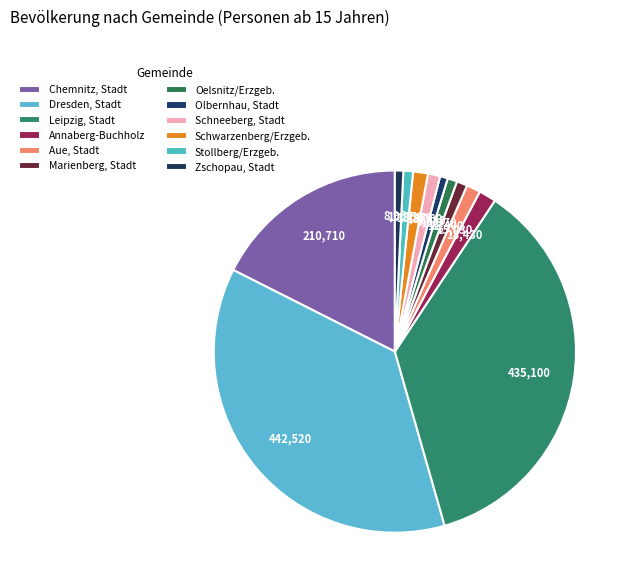

Is it true that Olbernhau, Stadt is 11% of the pie?

False